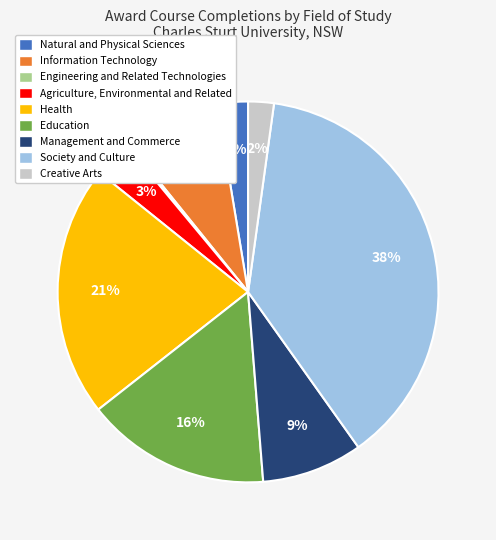

Approximately how many times larger is the value at Society and Culture compared to Education?

2.4